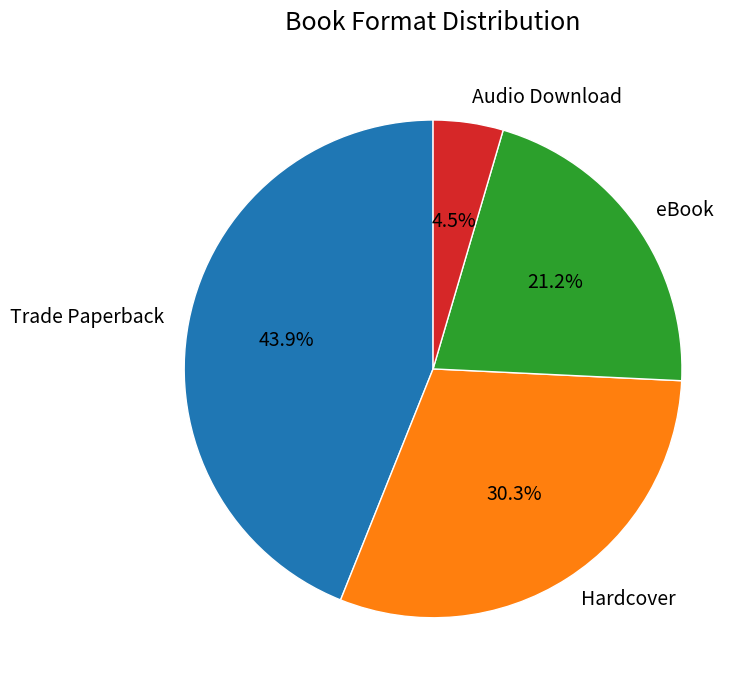

What is the largest slice in the pie chart?

Trade Paperback